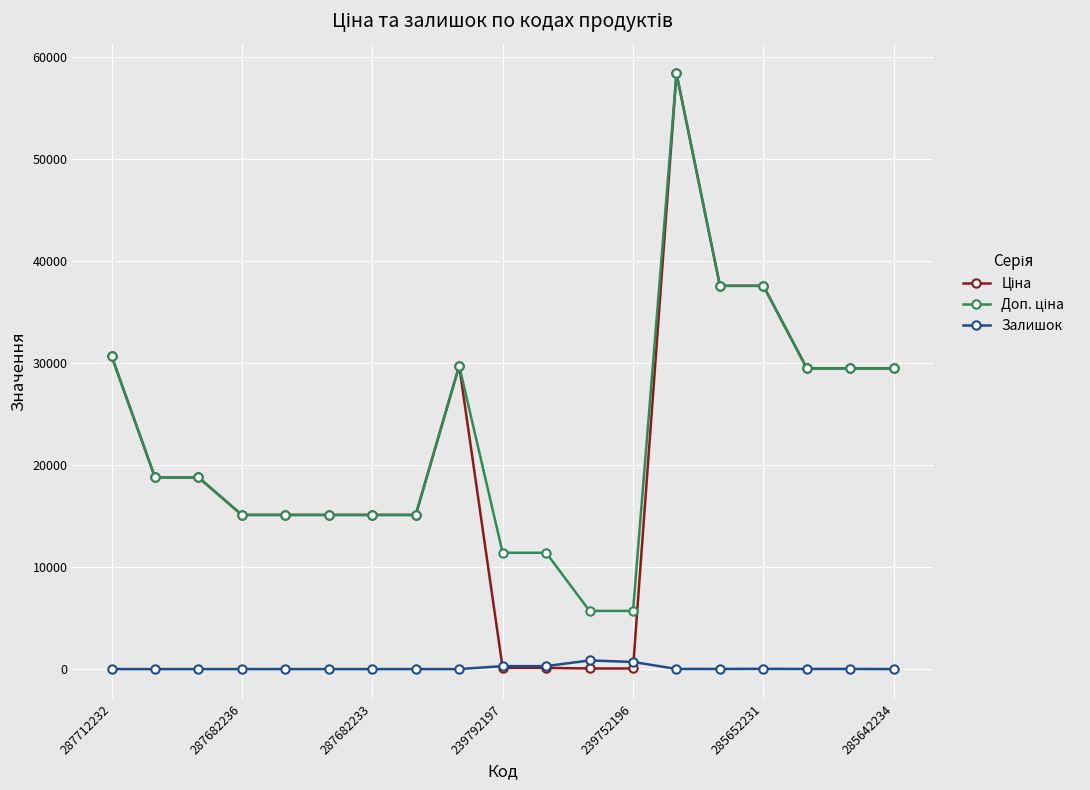

At how many categories does at least one series exceed 26131?

8